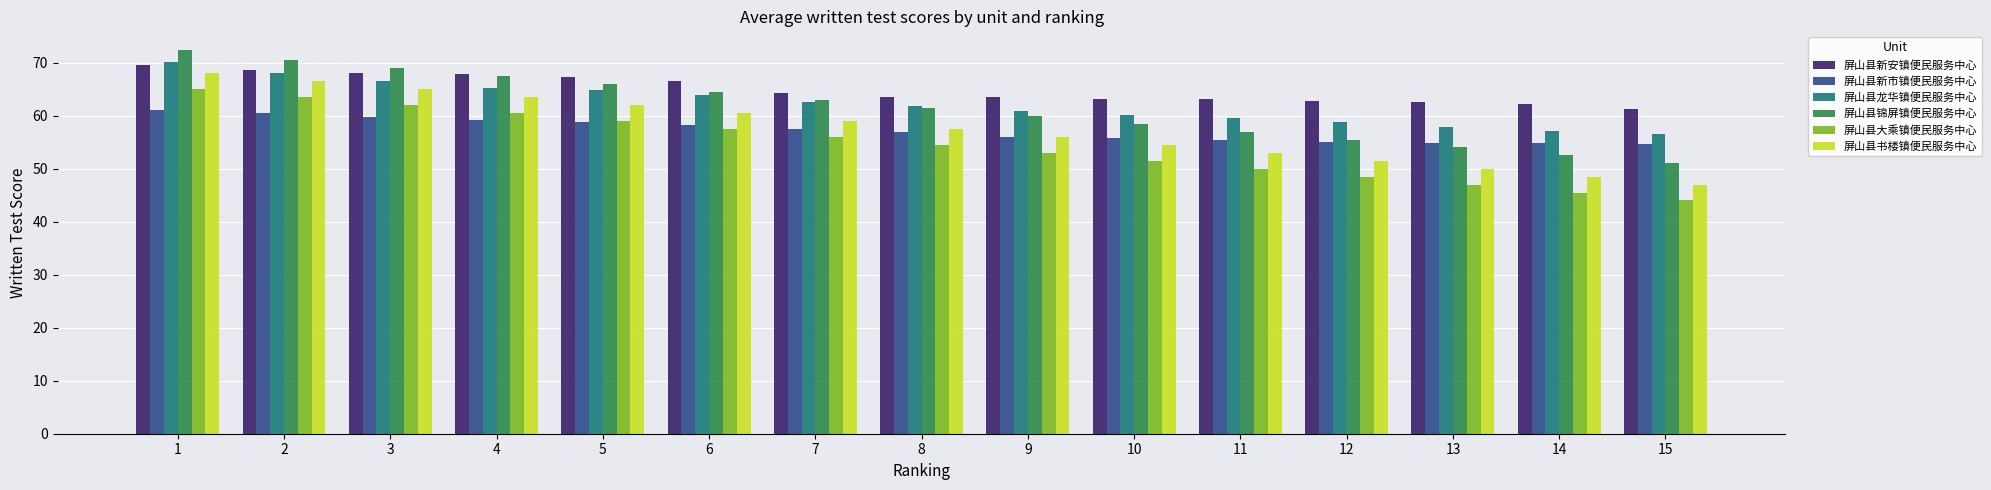

What is the difference between the maximum and minimum values in the 屏山县龙华镇便民服务中心 series?

13.6